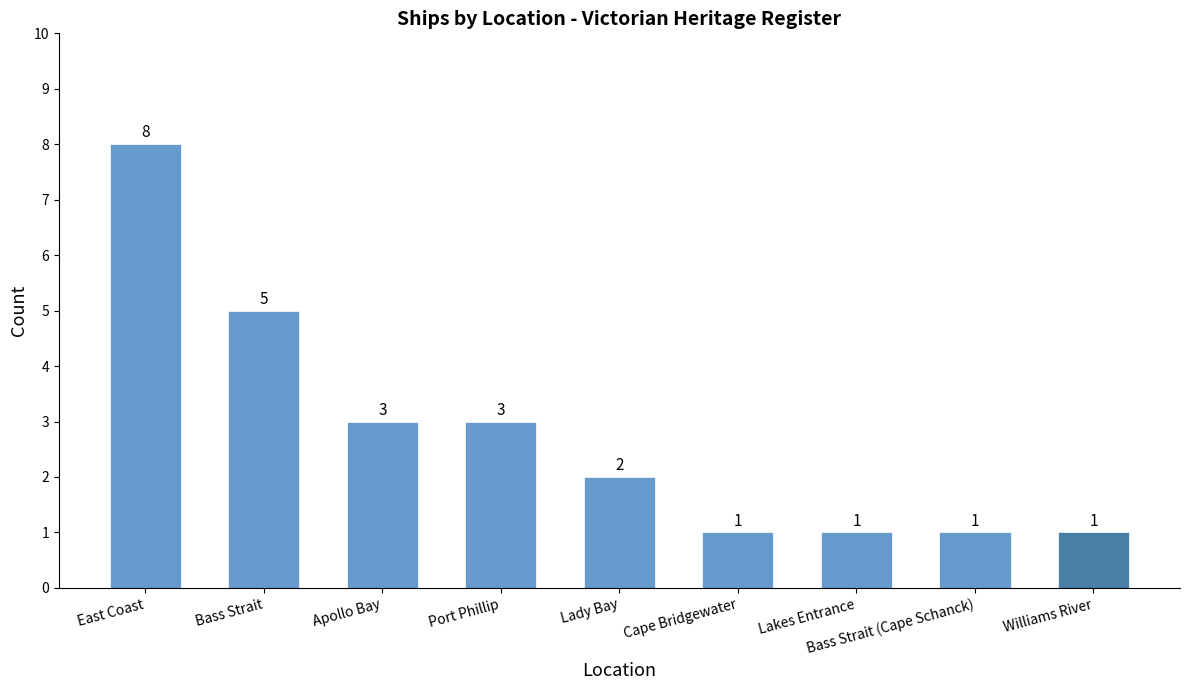

Reading right to left, extract all data points from this chart.

Williams River=1	Bass Strait (Cape Schanck)=1	Lakes Entrance=1	Cape Bridgewater=1	Lady Bay=2	Port Phillip=3	Apollo Bay=3	Bass Strait=5	East Coast=8